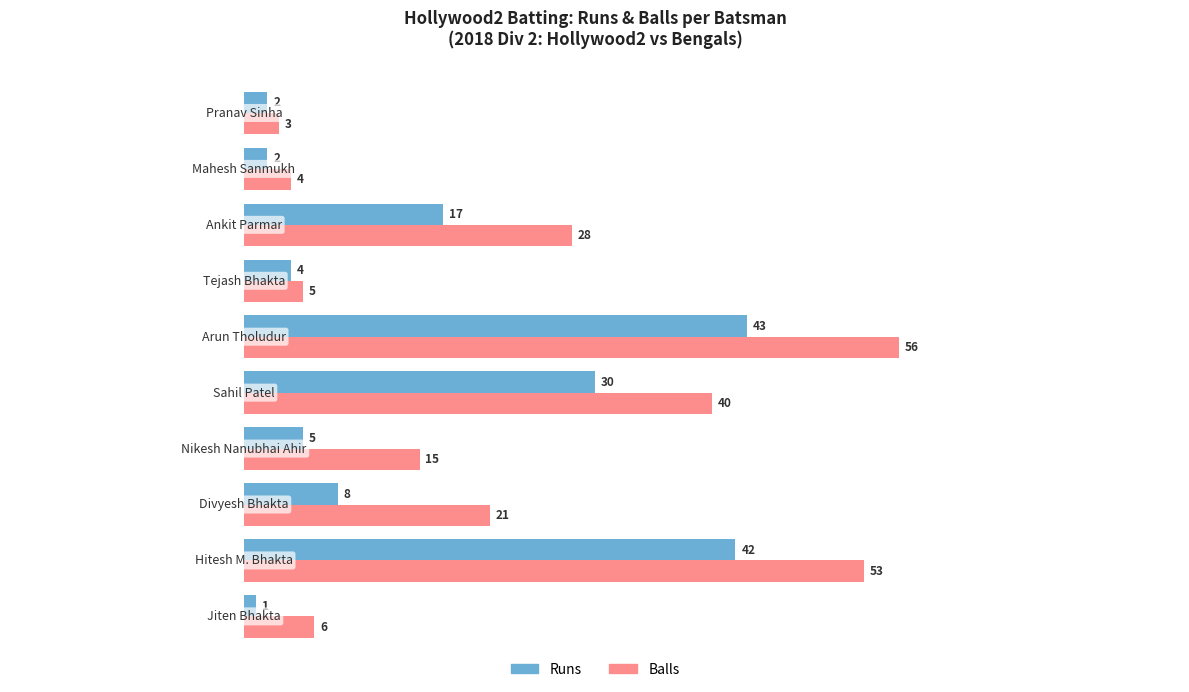

List the series in order of their peak value, lowest first.

Runs, Balls